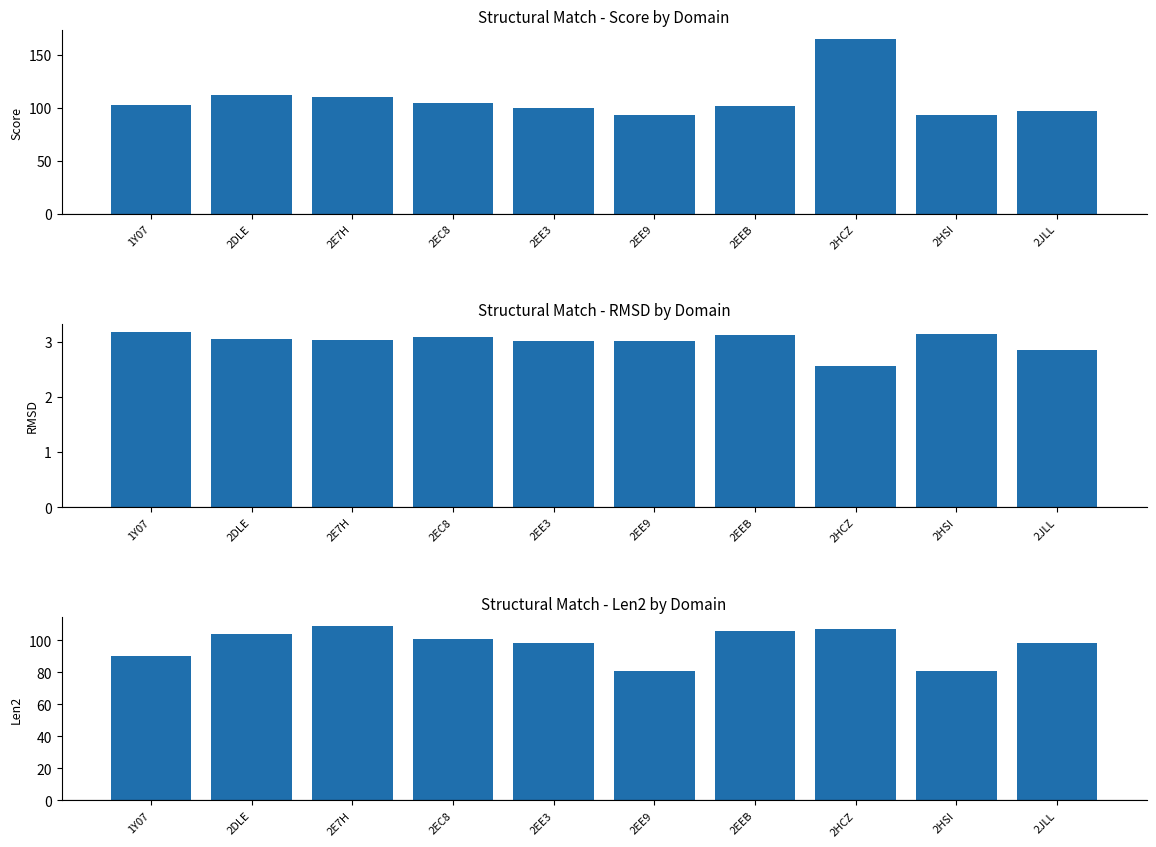

How many groups of bars are there?

10